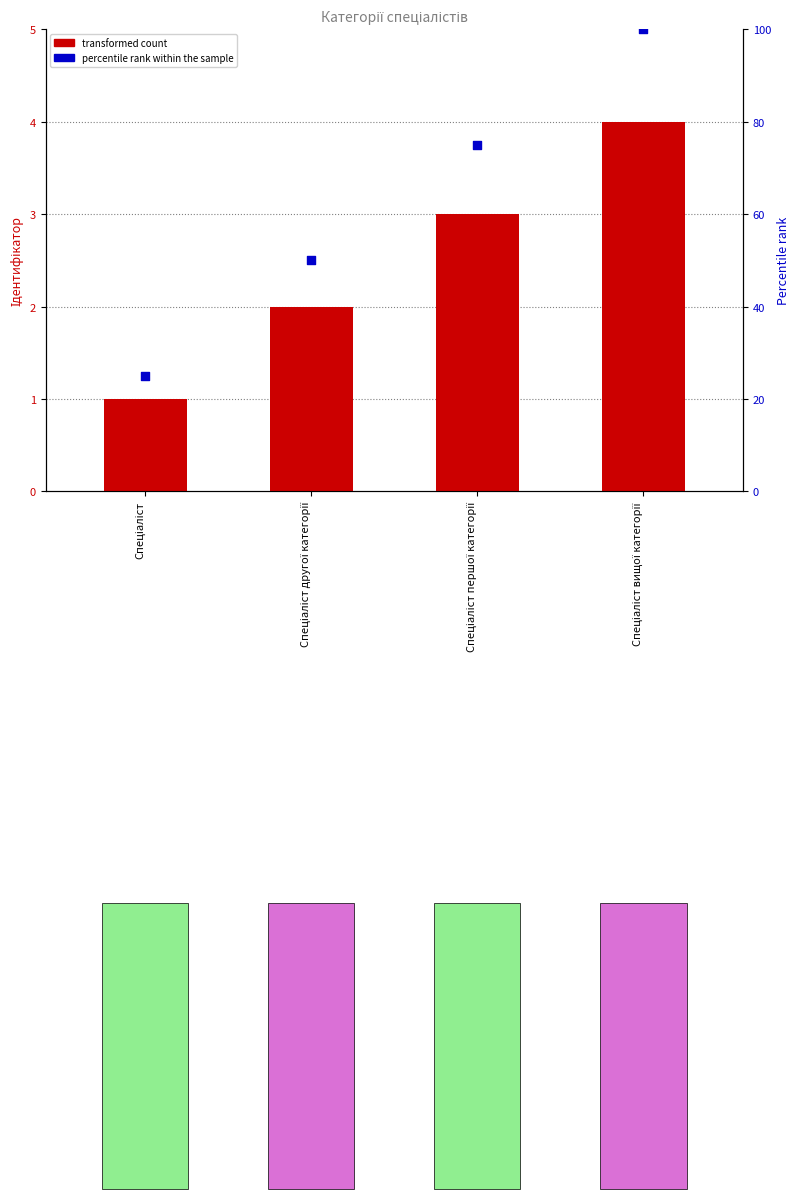

Which series contains the highest Y value?

percentile rank within the sample